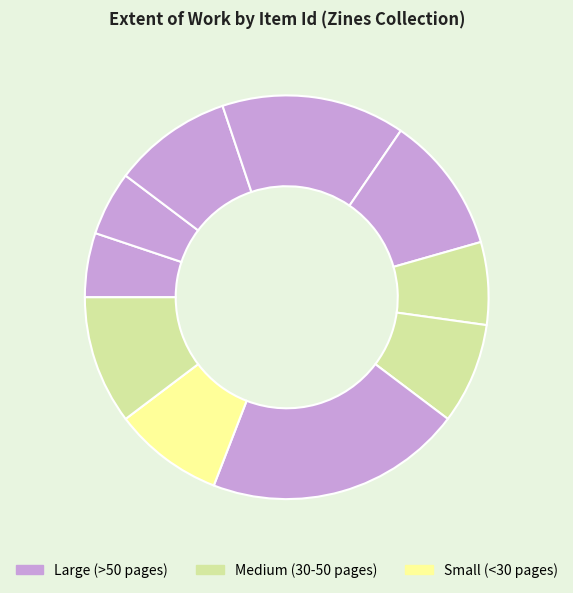

Count the number of slices in the pie.

10